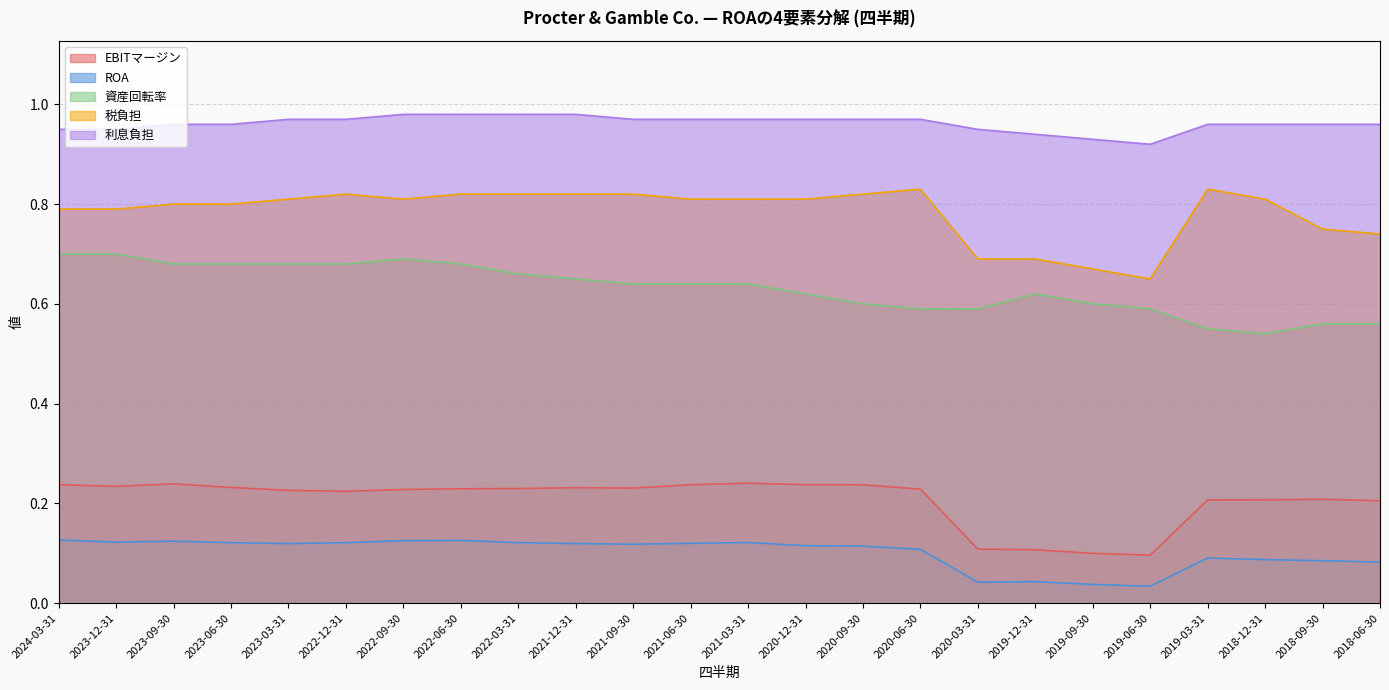

How many series are shown in this chart?

5